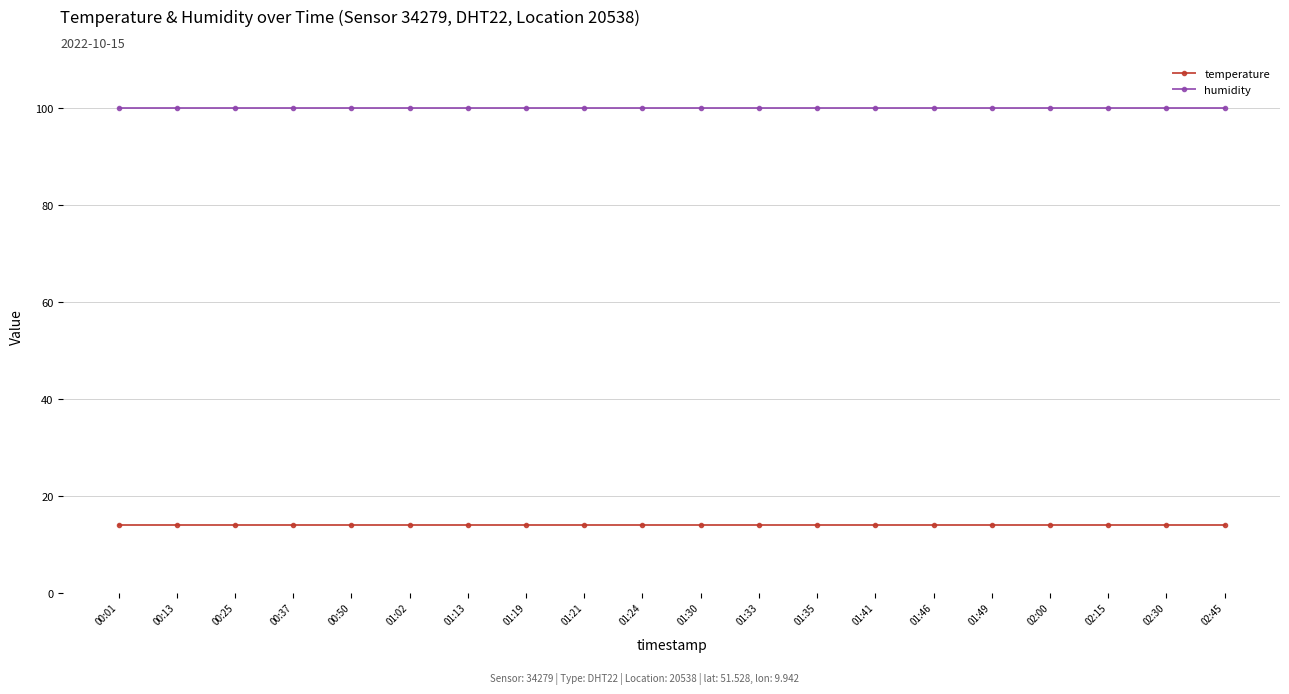

The humidity series shows 155.2 at 00:37. True or false?

False